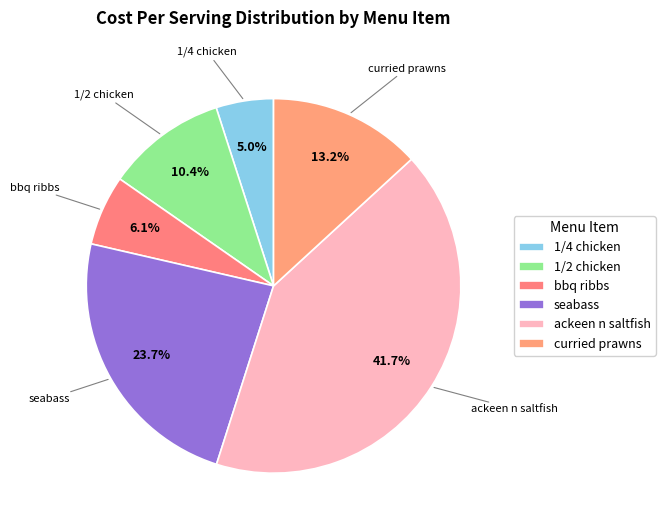

To the nearest percent, what is the difference between the 1/4 chicken and seabass slice percentages?

19%